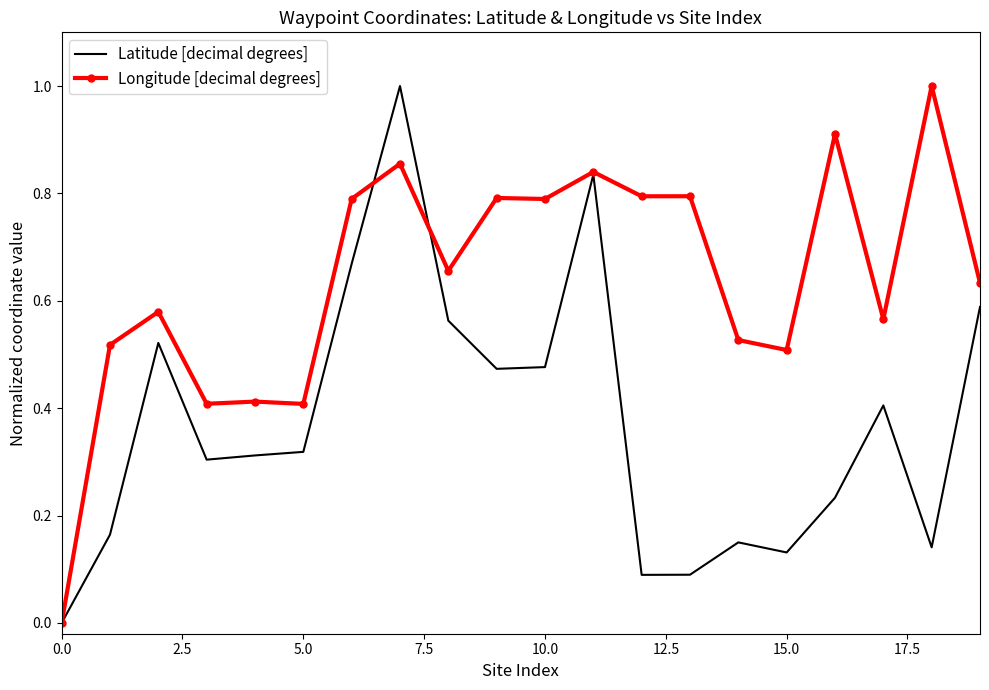

What is the greatest value displayed?

1.0